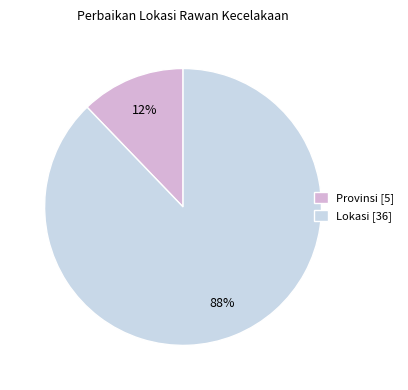

Between Lokasi [36] and Provinsi [5], which is larger?

Lokasi [36]